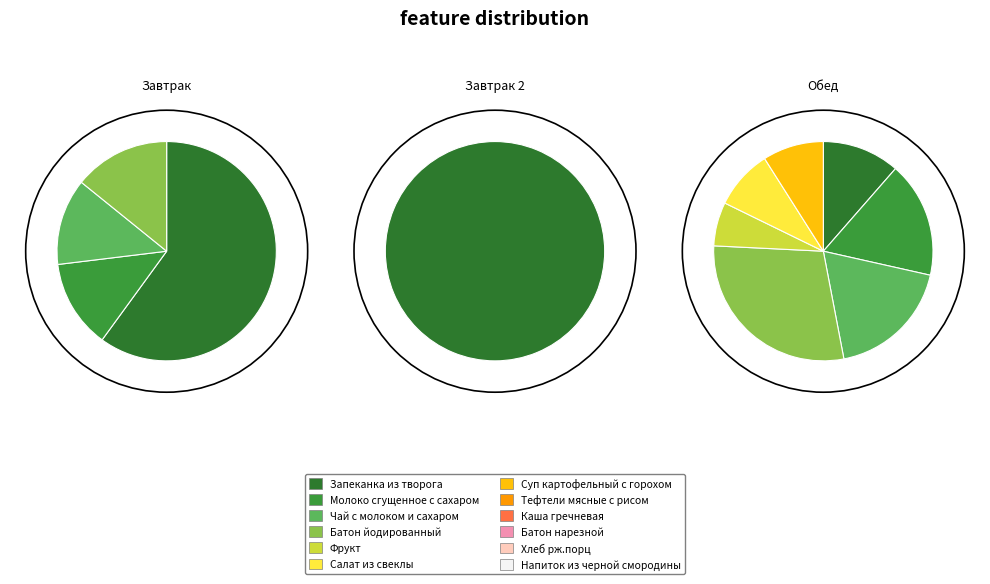

How many segments does this pie chart have?

12